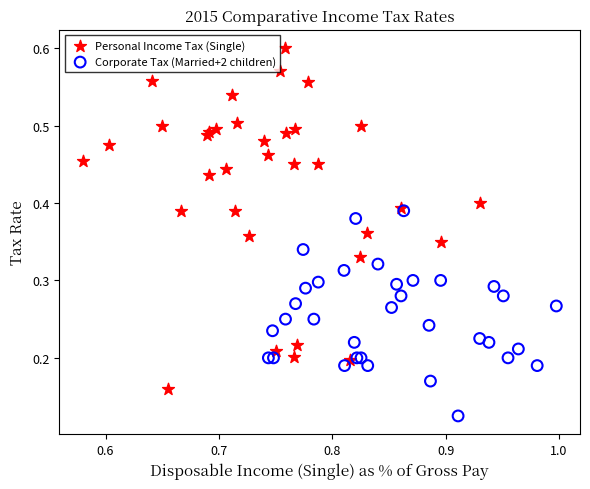

Which series reaches the maximum Y coordinate?

Personal Income Tax (Single)